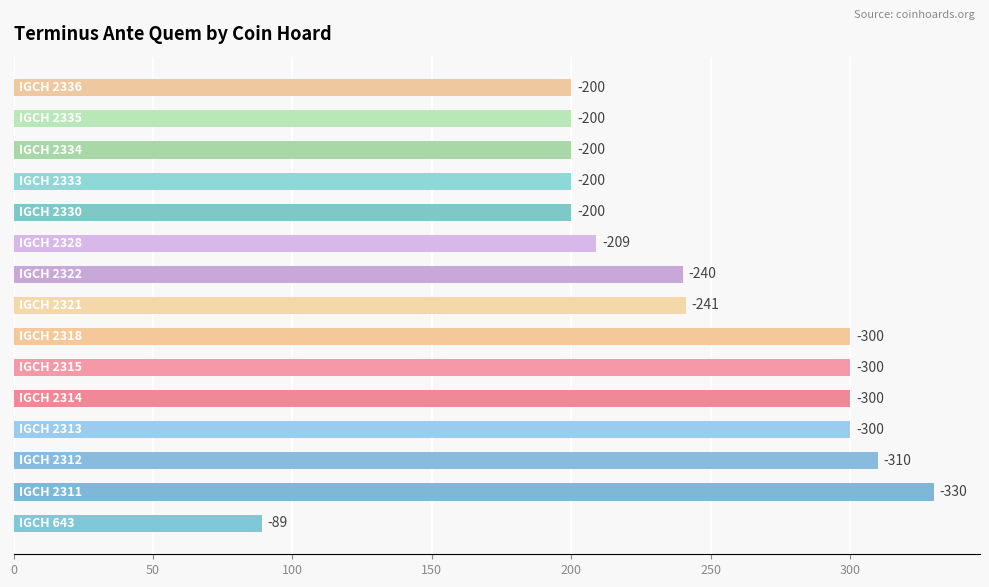

What is the sum of all values?

3619